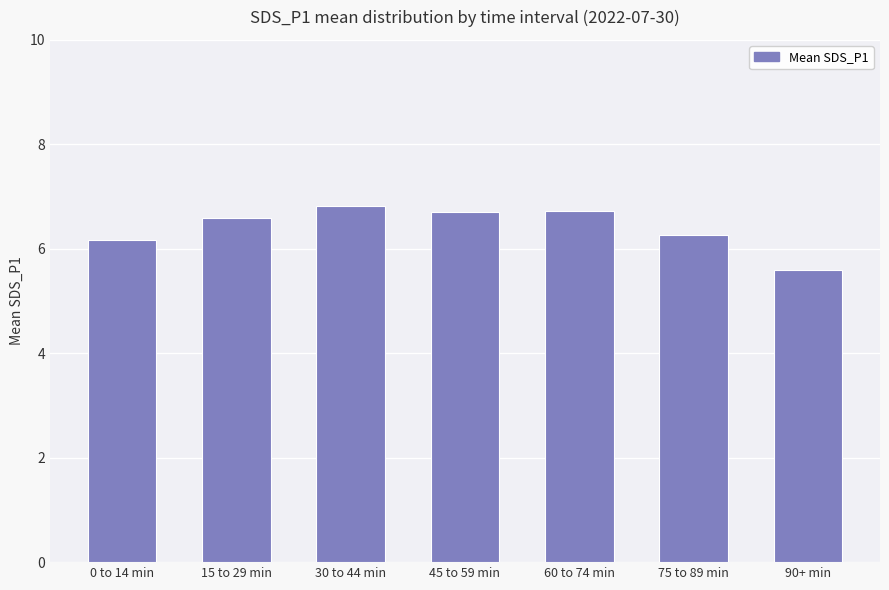

What is the ratio of the value at 15 to 29 min to the value at 30 to 44 min?

1.0